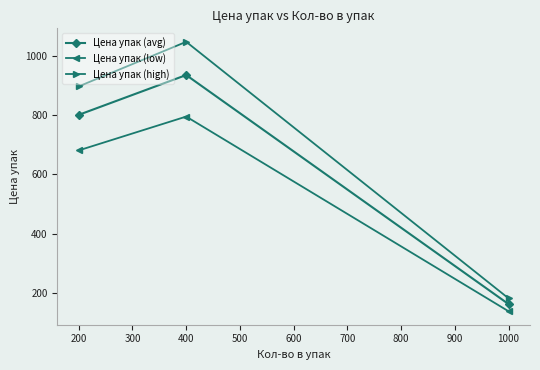

What is the minimum value shown in the chart?

137.5